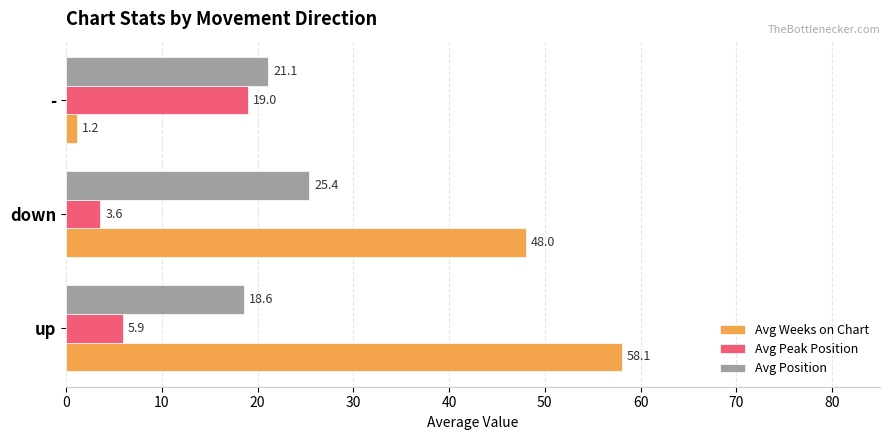

Between down and -, which series saw the biggest shift?

Avg Weeks on Chart